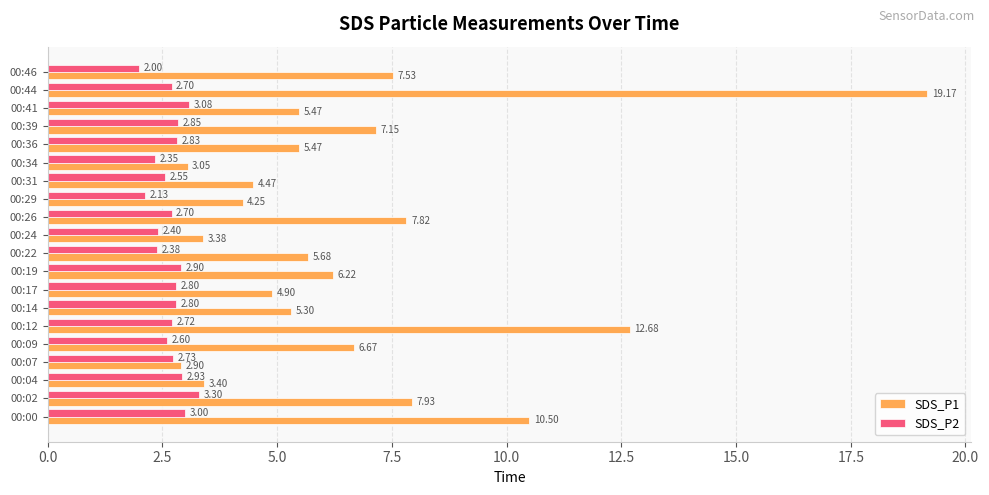

Which category has the lowest value in the SDS_P1 series?

00:07